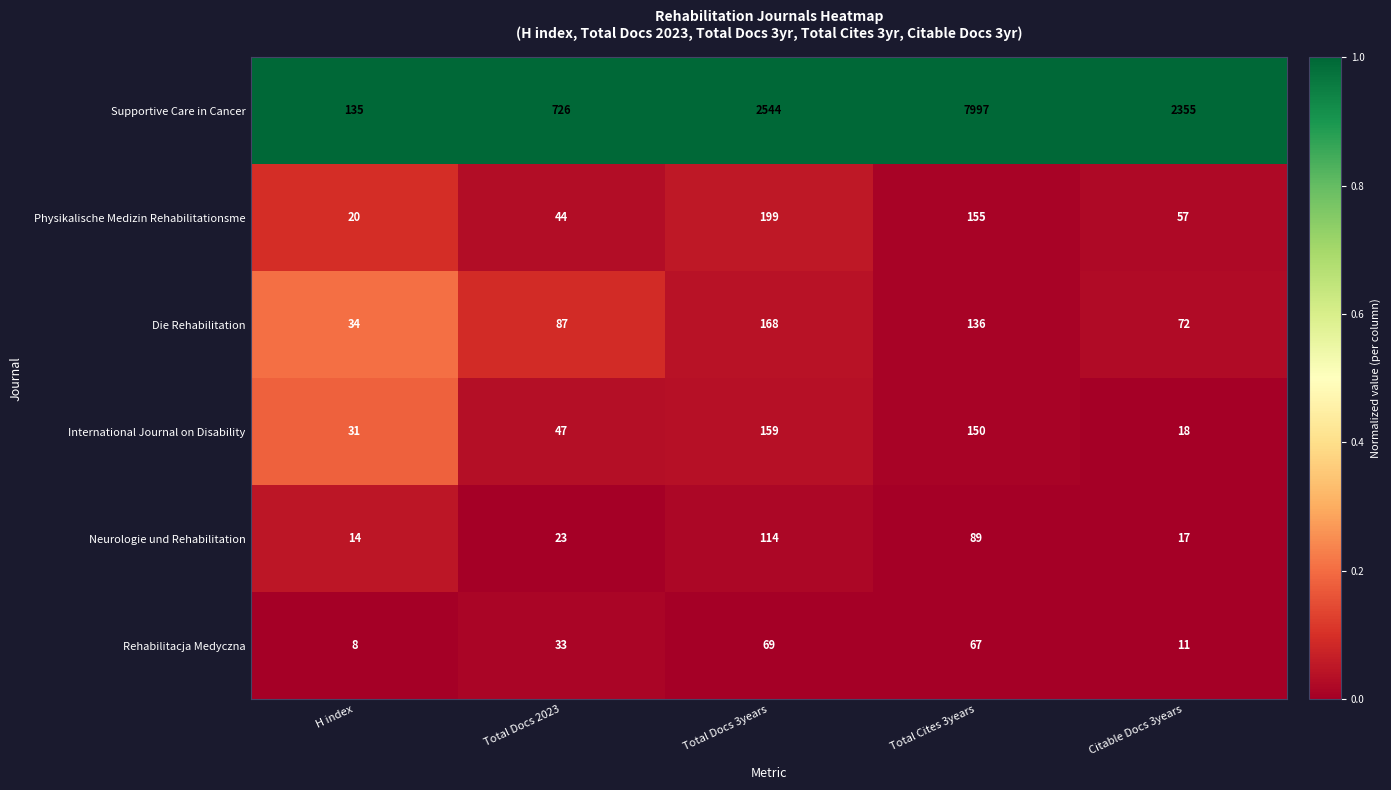

The value of Neurologie und Rehabilitation at H index is 14. True or false?

True